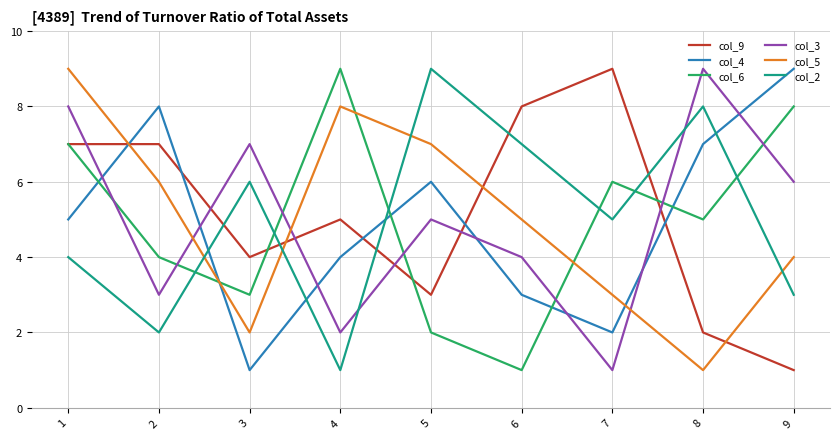

Reading right to left, transcribe all the data shown in this chart.

col_9: 9=1	8=2	7=9	6=8	5=3	4=5	3=4	2=7	1=7
col_4: 9=9	8=7	7=2	6=3	5=6	4=4	3=1	2=8	1=5
col_6: 9=8	8=5	7=6	6=1	5=2	4=9	3=3	2=4	1=7
col_3: 9=6	8=9	7=1	6=4	5=5	4=2	3=7	2=3	1=8
col_5: 9=4	8=1	7=3	6=5	5=7	4=8	3=2	2=6	1=9
col_2: 9=3	8=8	7=5	6=7	5=9	4=1	3=6	2=2	1=4